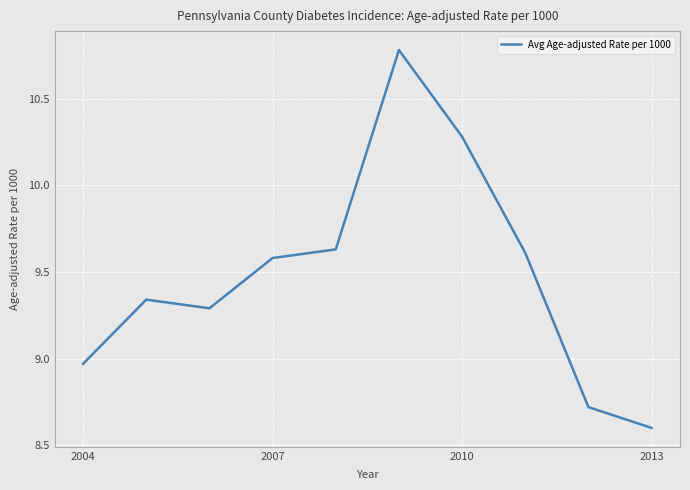

How many values are below 9?

3